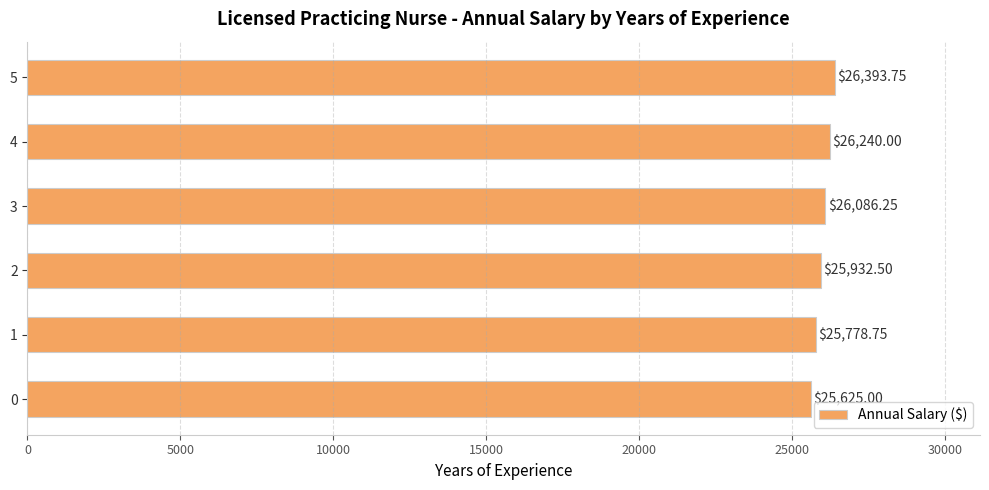

What is the smallest value displayed?

25625.0